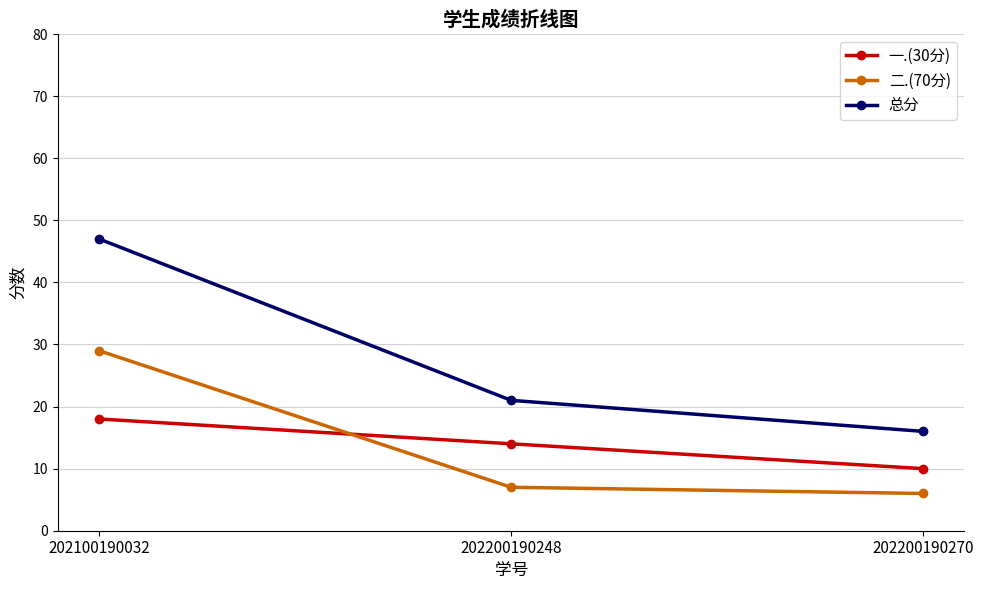

What is the difference between the 总分 values at 202100190032 and 202200190248?

26